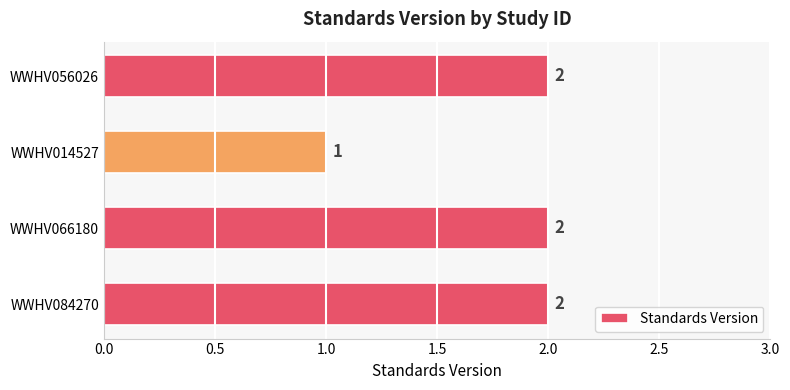

What is the sum of the values at WWHV056026 and WWHV014527?

3